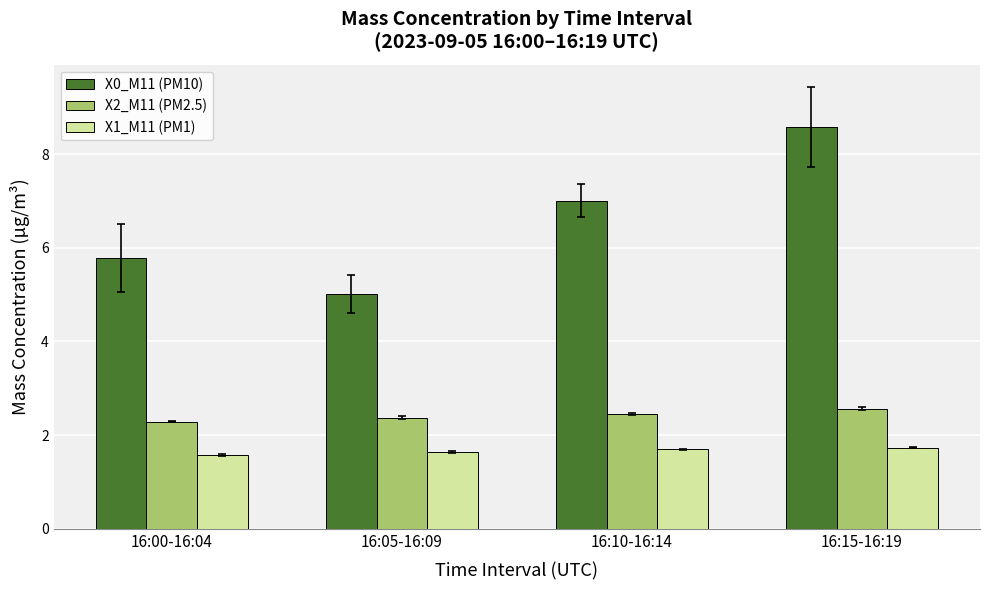

List the series in order of their overall mean, lowest first.

X1_M11 (PM1), X2_M11 (PM2.5), X0_M11 (PM10)